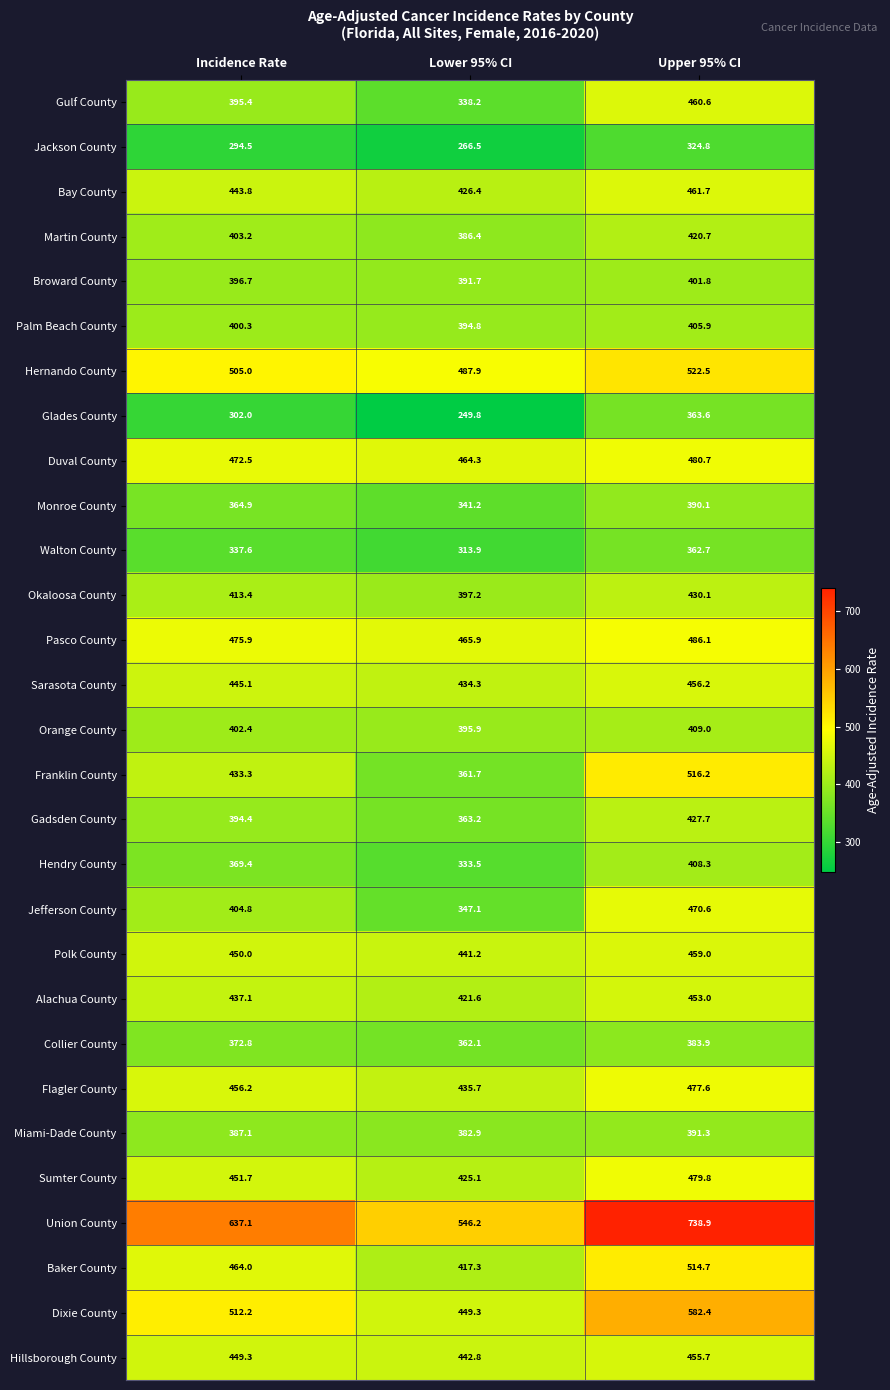

Is it true that Gulf County equals 221.8 at Incidence Rate?

False